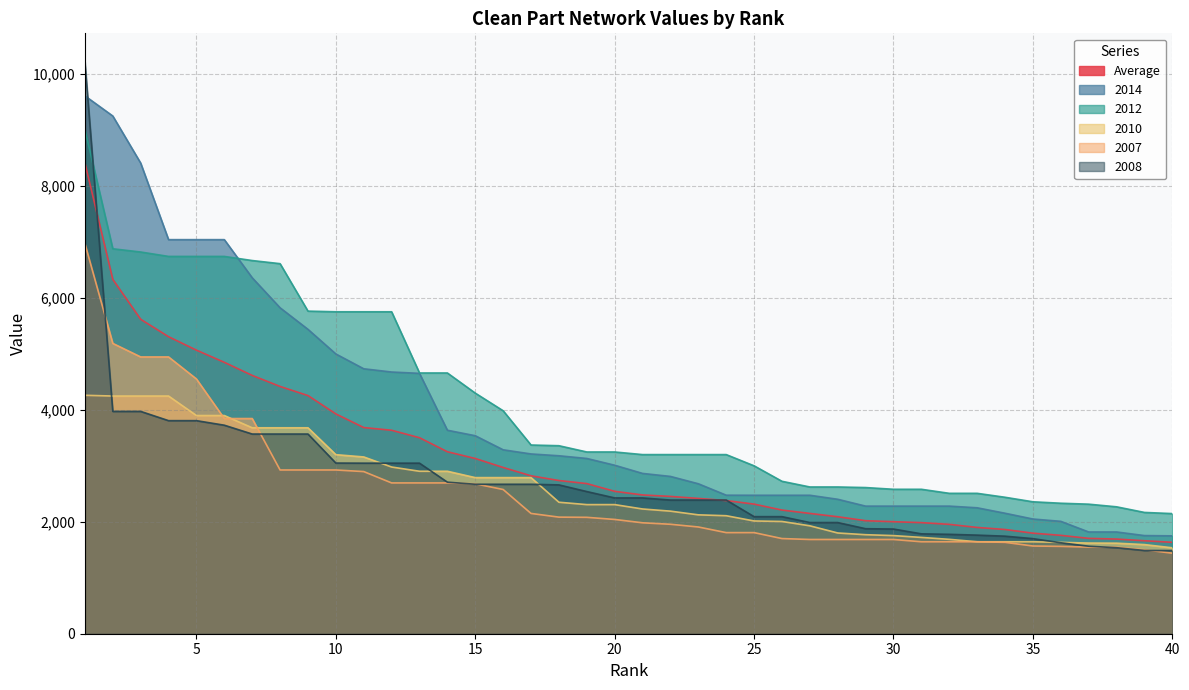

Does the chart display data point markers on the line(s)?

No